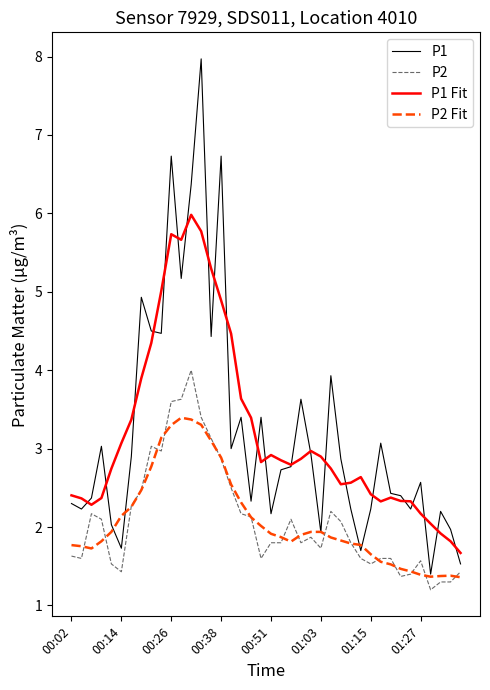

True or false: P2 Fit and P1 Fit cross at least once.

False